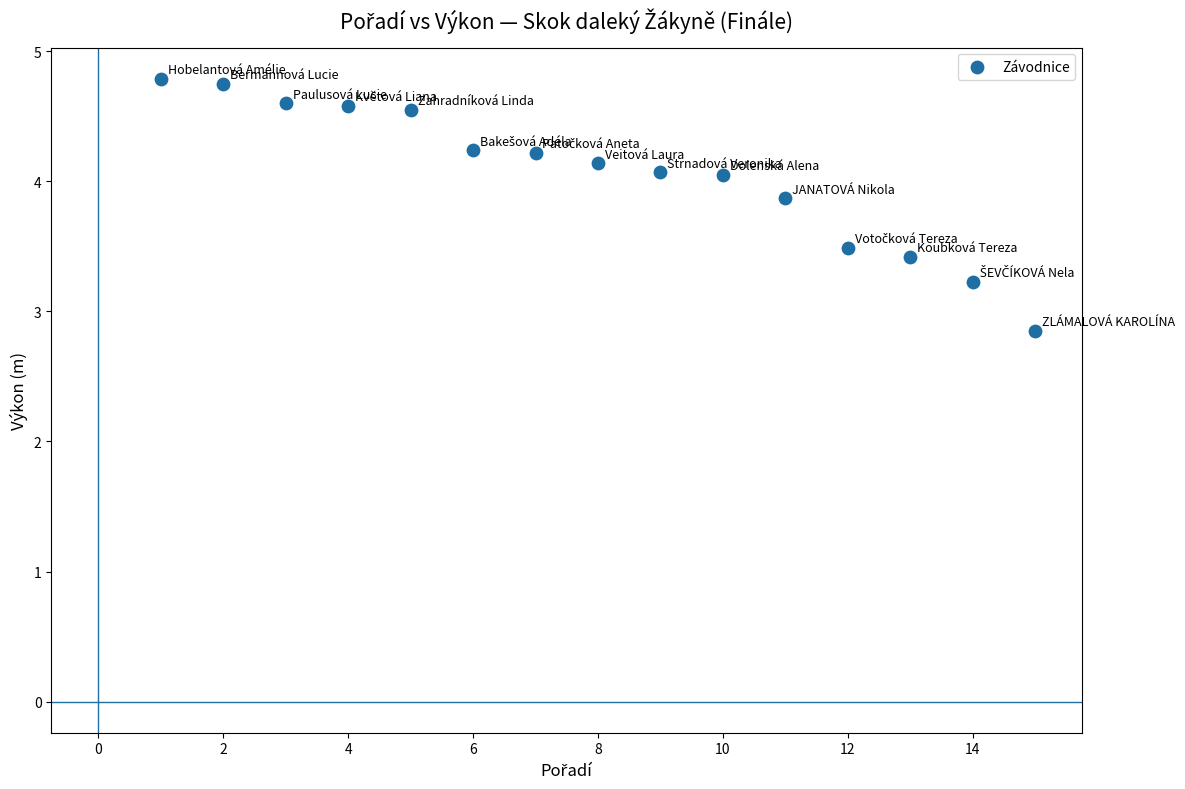

What Y value in the scatter plot is closest to 3?

2.9